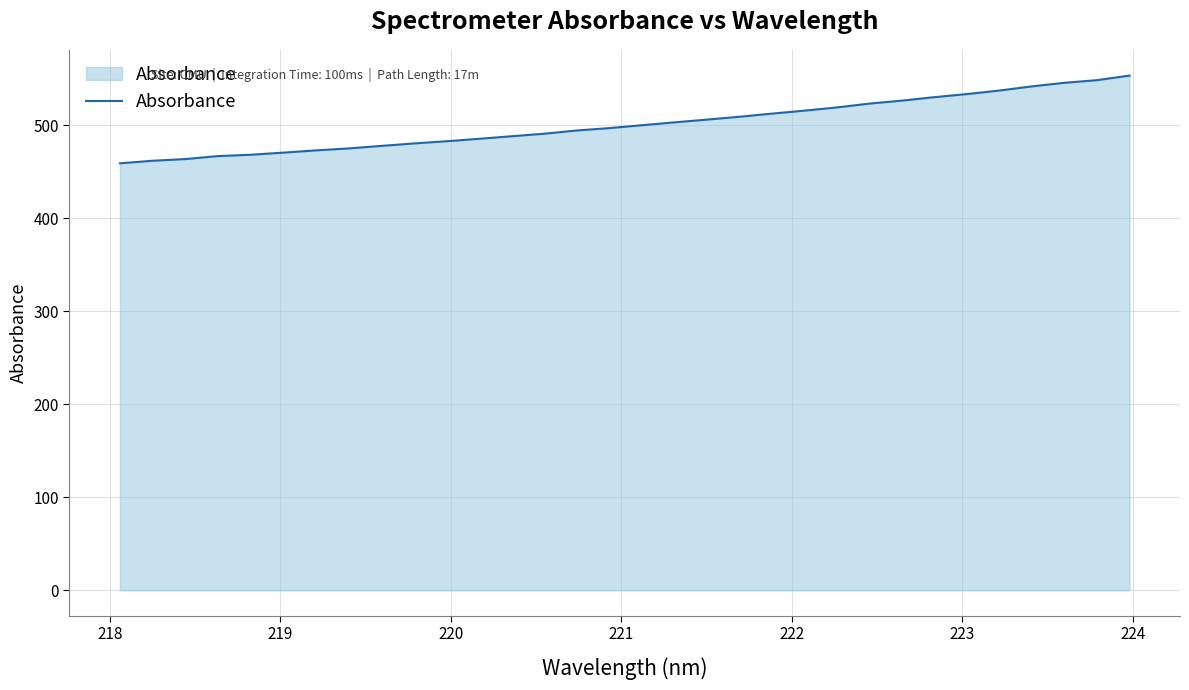

How many lines are shown in the chart?

1